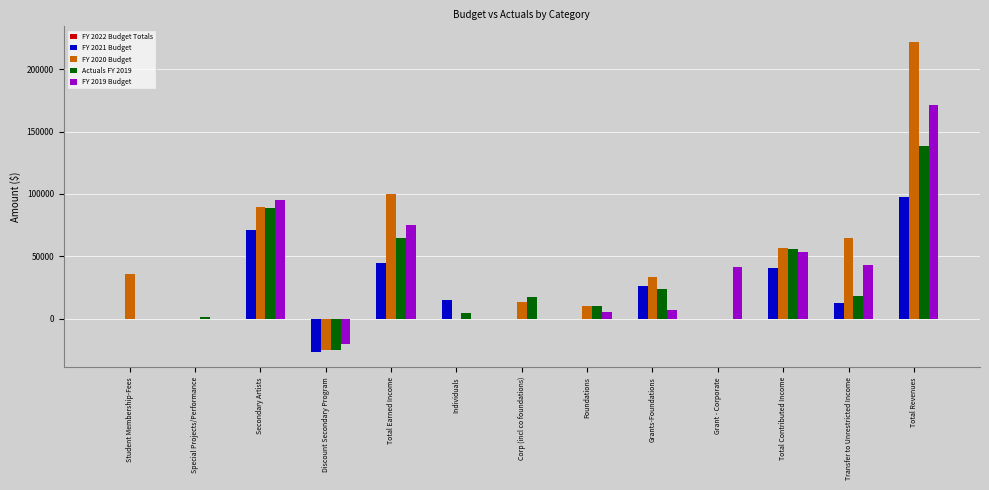

How many categories are shown in the chart?

13